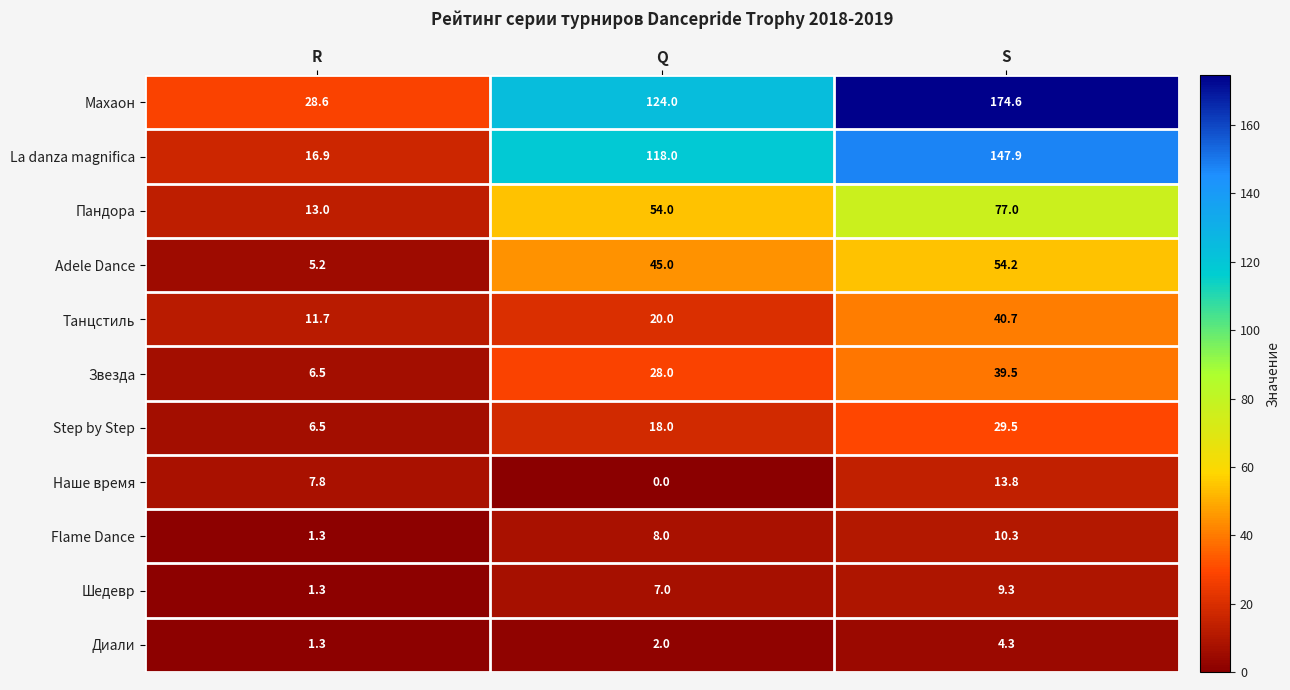

What is the spread (max minus min) of values at Q?

124.0